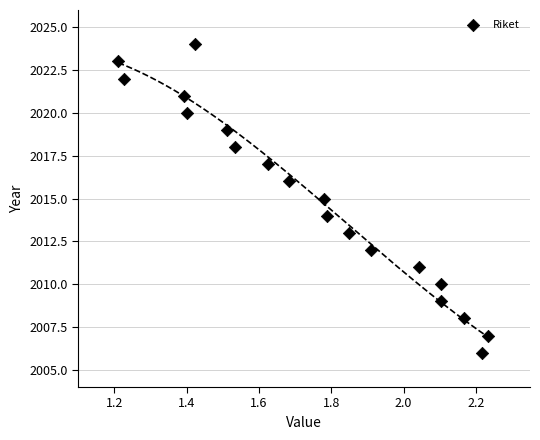

What is the range of Y values (max minus min)?

18